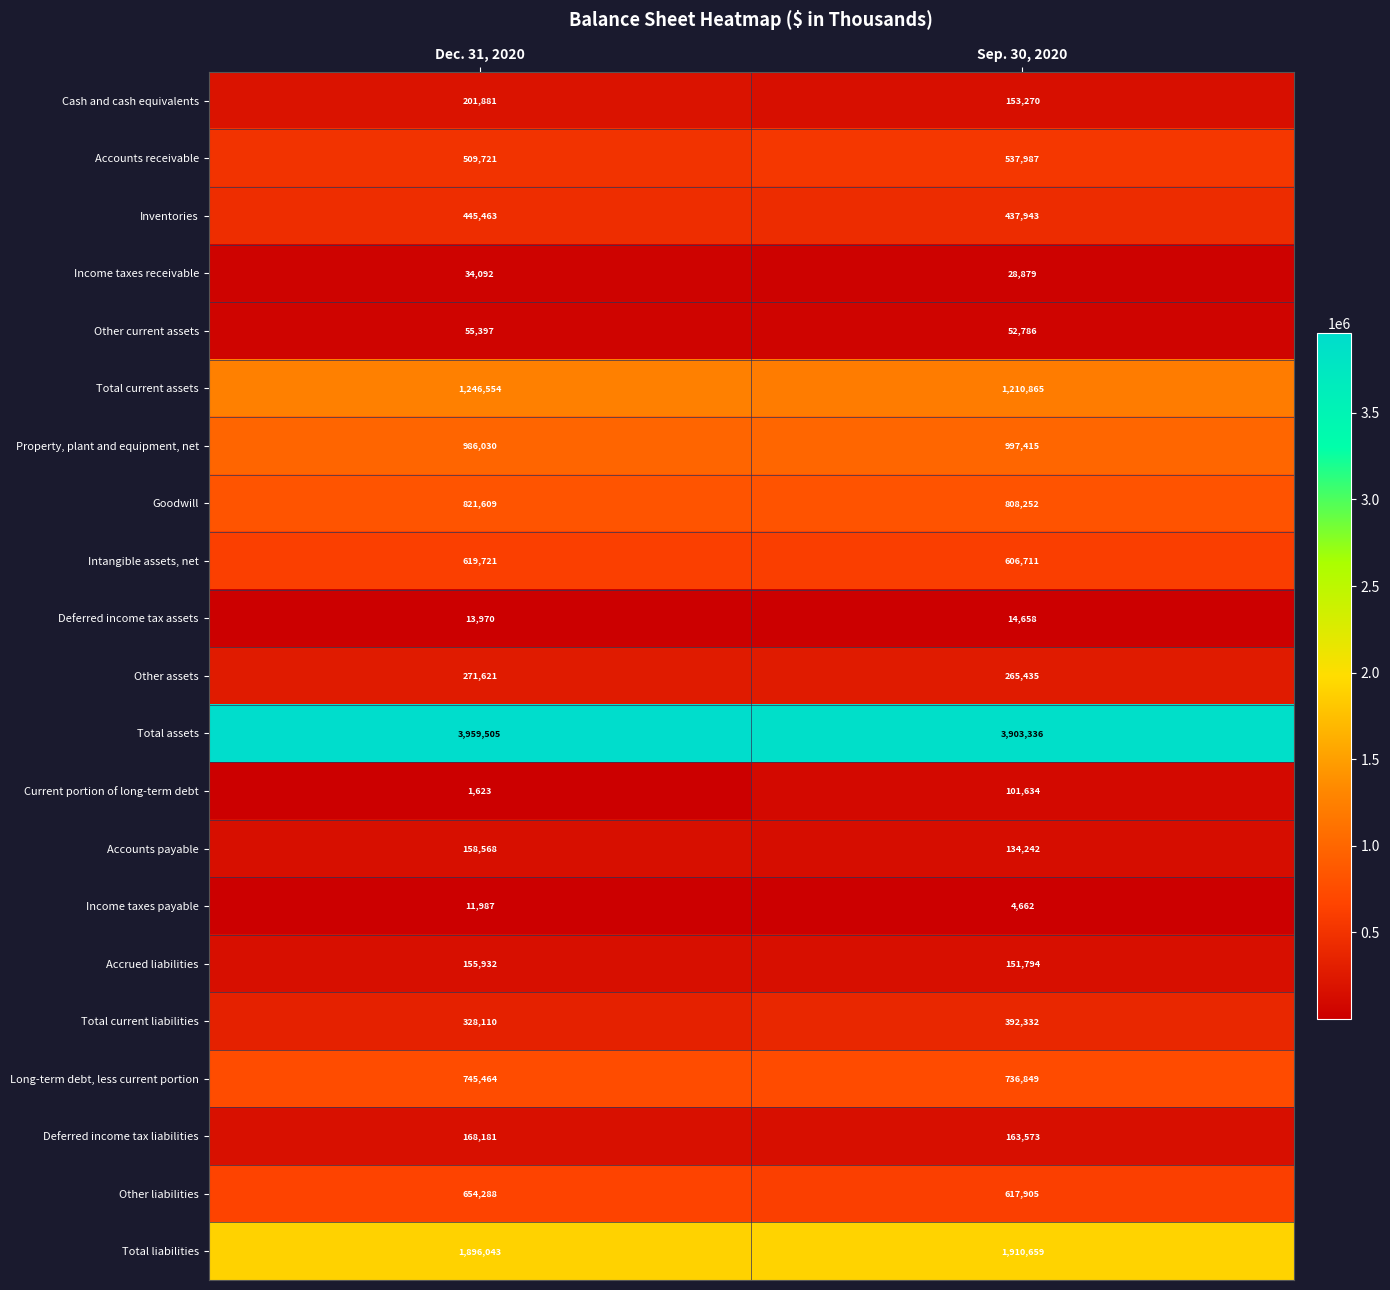

What is the sum of all Total current liabilities values?

720442